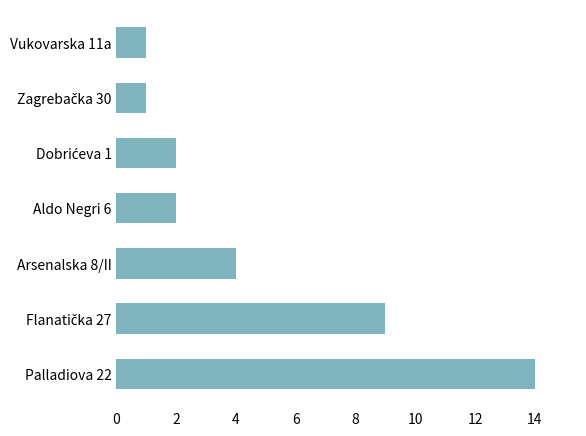

True or false: the data shows 4 at Arsenalska 8/II.

True